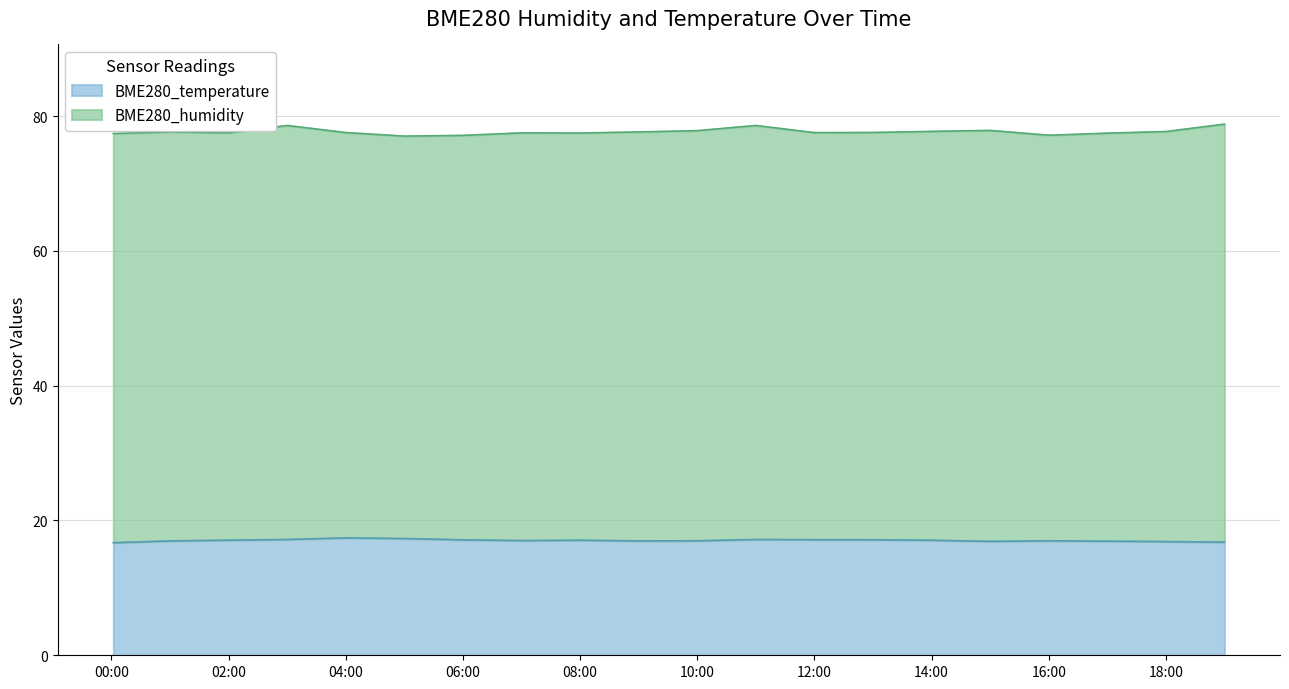

True or false: the data shows 28.3 at 2023/10/23 01:00.

False